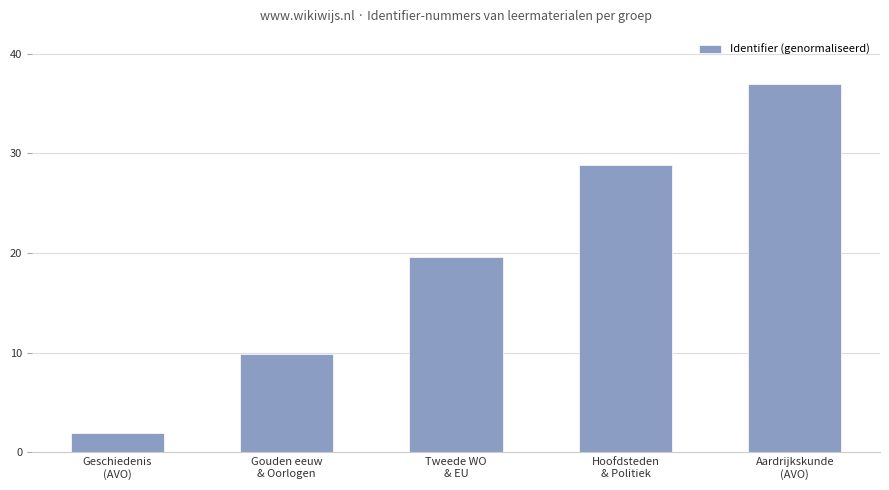

Which label corresponds to the smallest value in the chart?

Geschiedenis
(AVO)